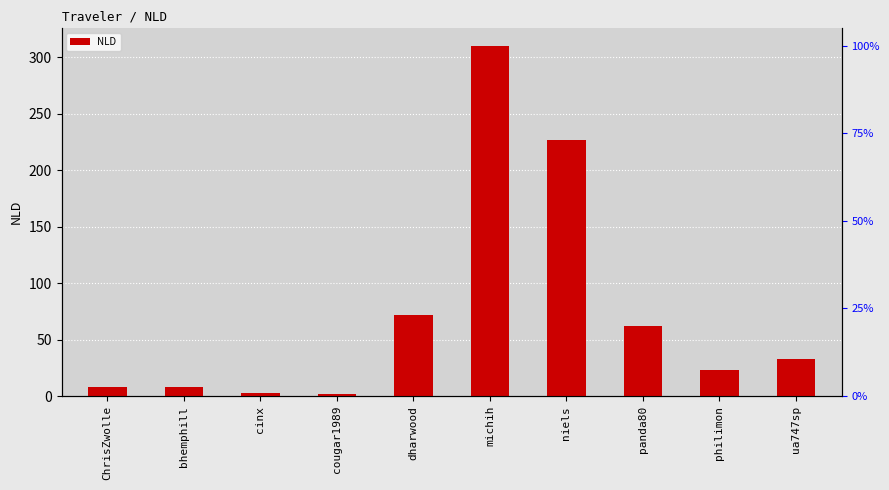

The value at dharwood is 71.8. True or false?

True